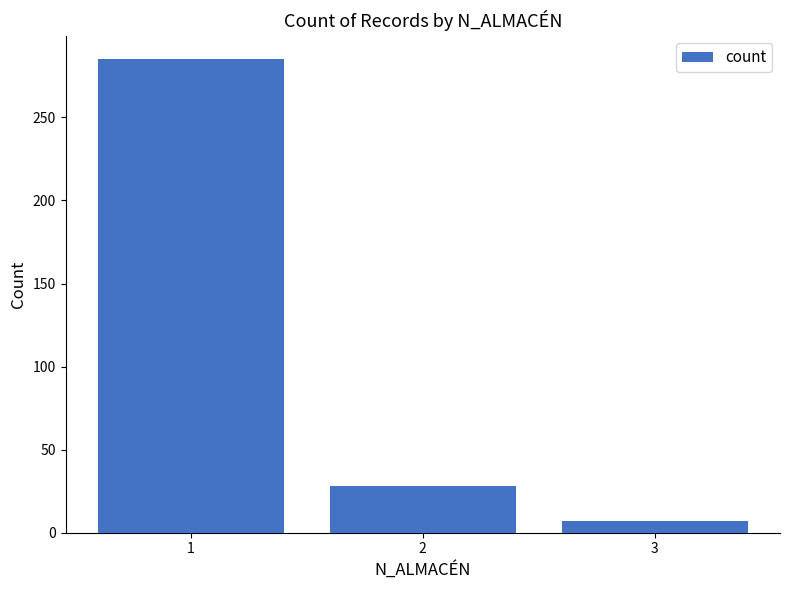

What is the average value?

107